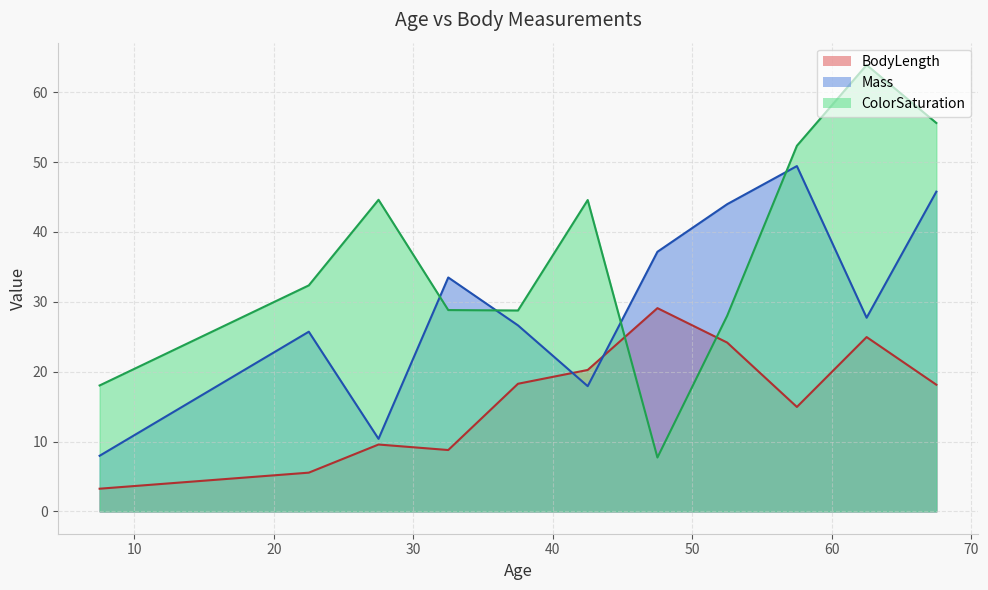

What is the difference between the maximum and minimum values in the BodyLength series?

25.8